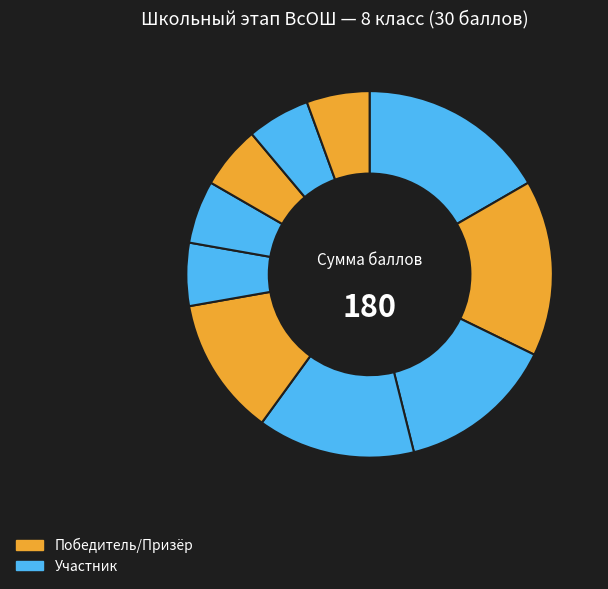

Which slice is the largest?

Седова Алёна